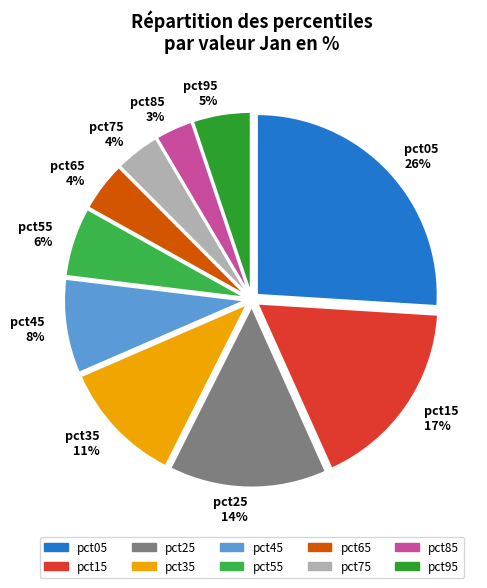

Which has a higher value, pct85 or pct35?

pct35